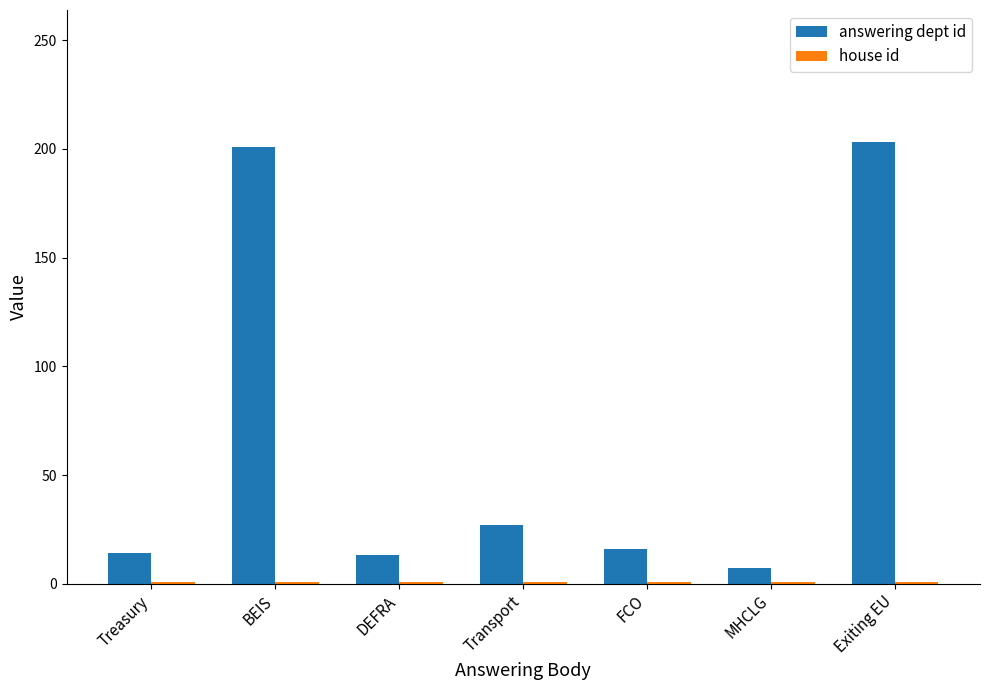

What is the average value of the answering dept id series?

69